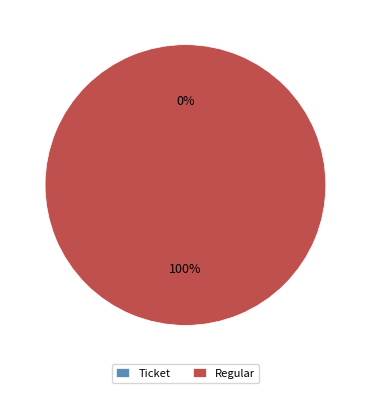

To the nearest percent, what is the difference between the largest and smallest slice percentages?

100%